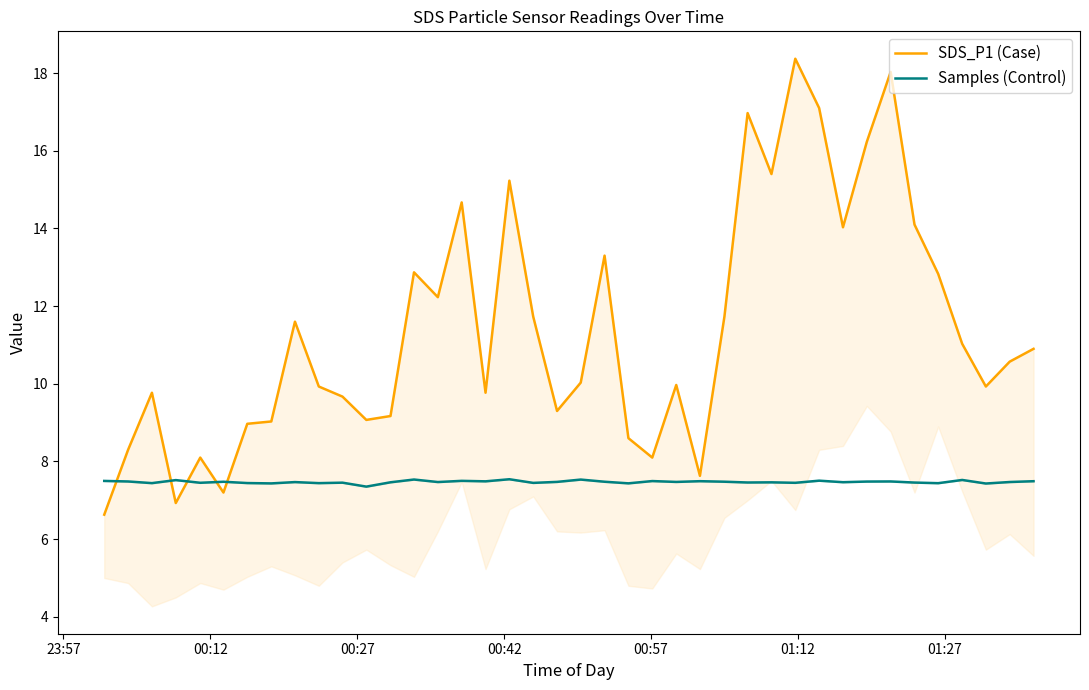

What is the average value of the SDS_P1 (Case) series?

11.4